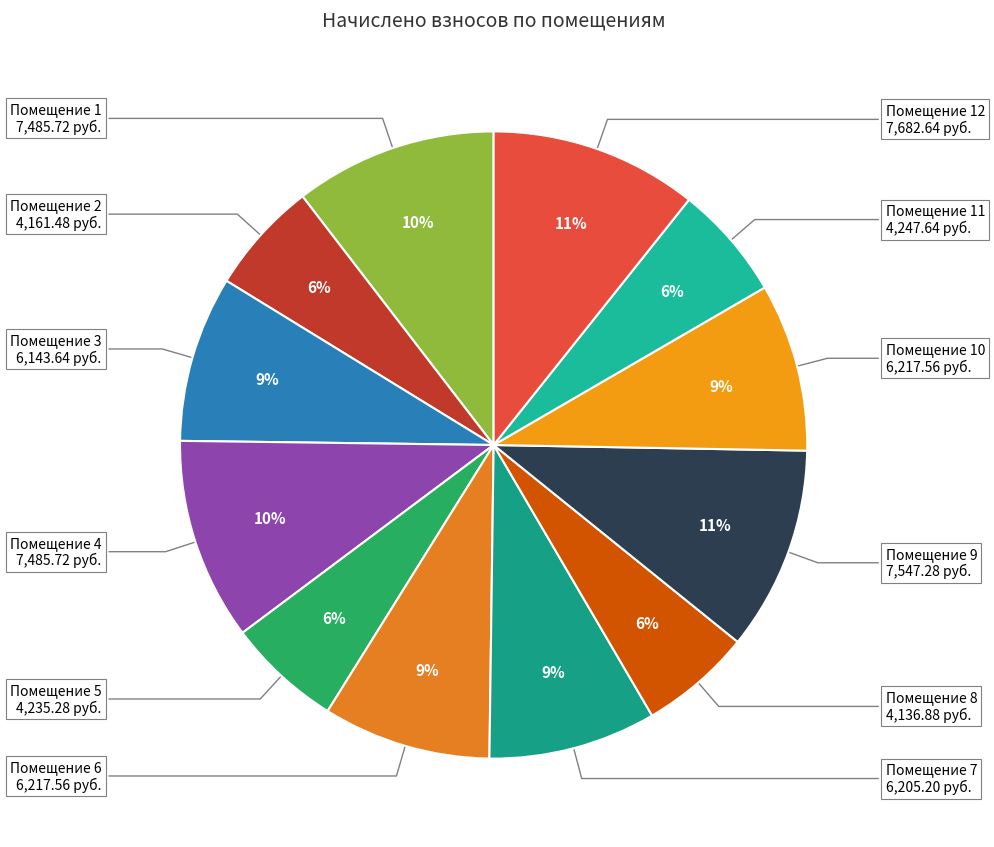

How many slices are in this pie chart?

12